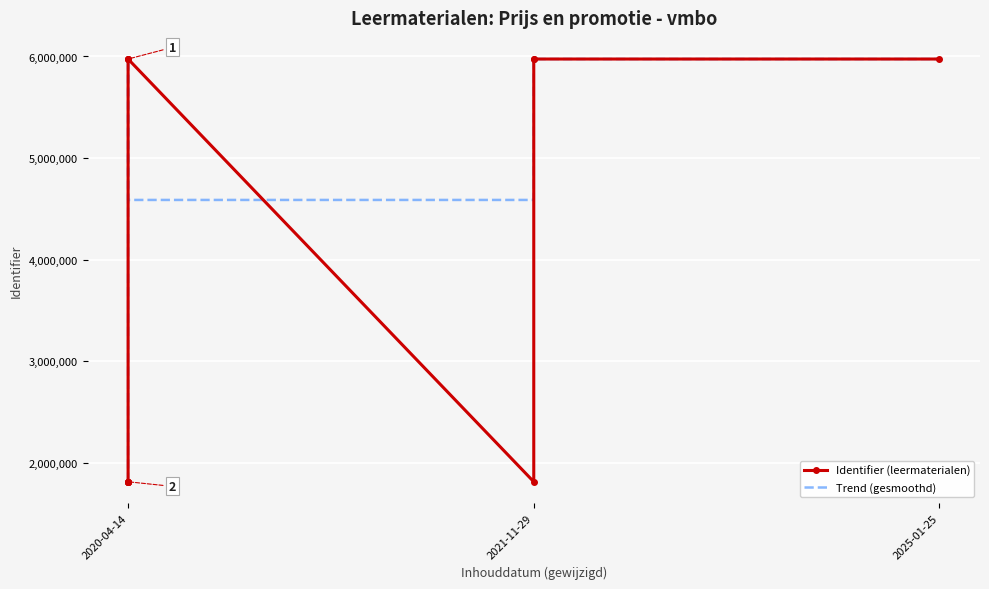

Read the Trend (gesmoothd) value at 2020-04-14, to the nearest 50.

1810650